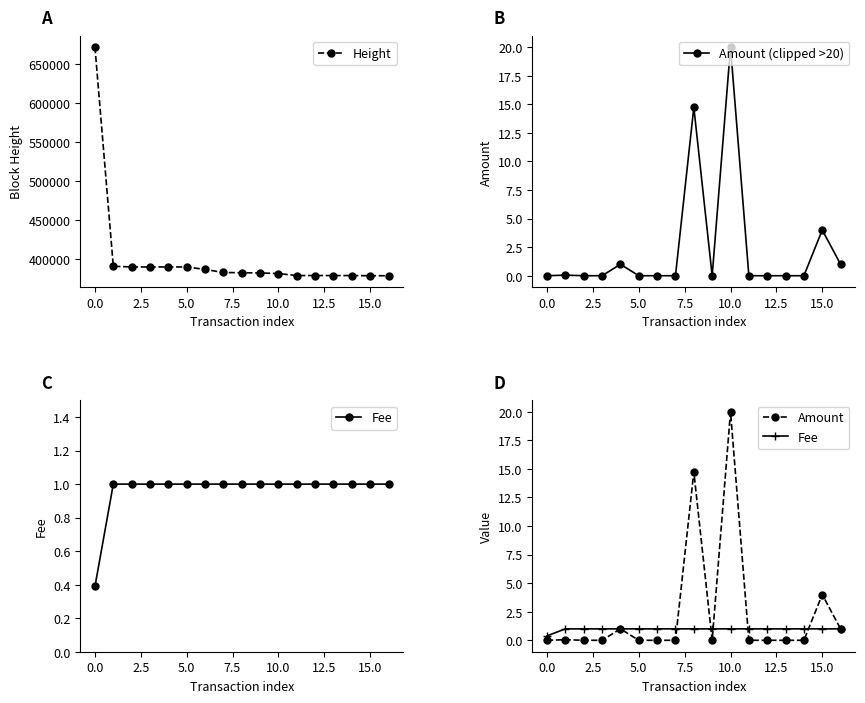

Is it true that Height equals 671802 at 0.0?

True